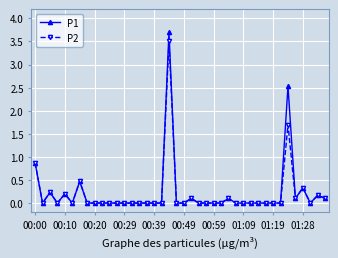

What is the greatest value displayed?

3.7